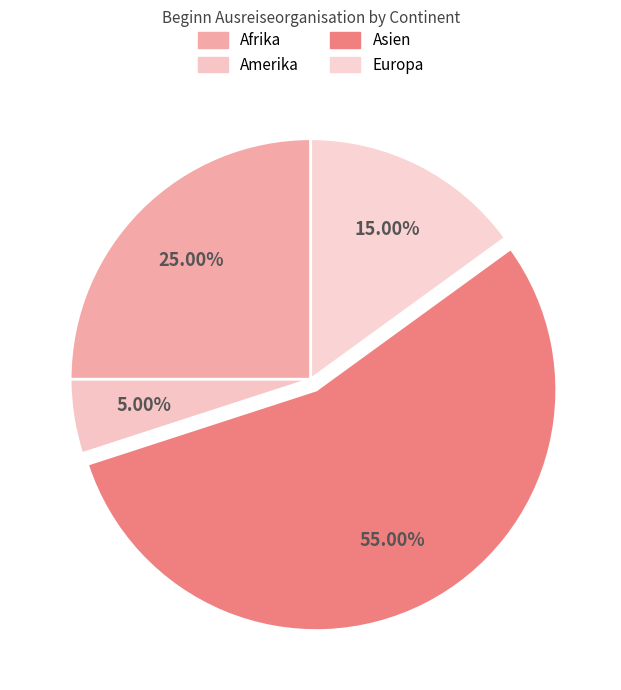

To the nearest percent, what portion does Europa represent?

15%